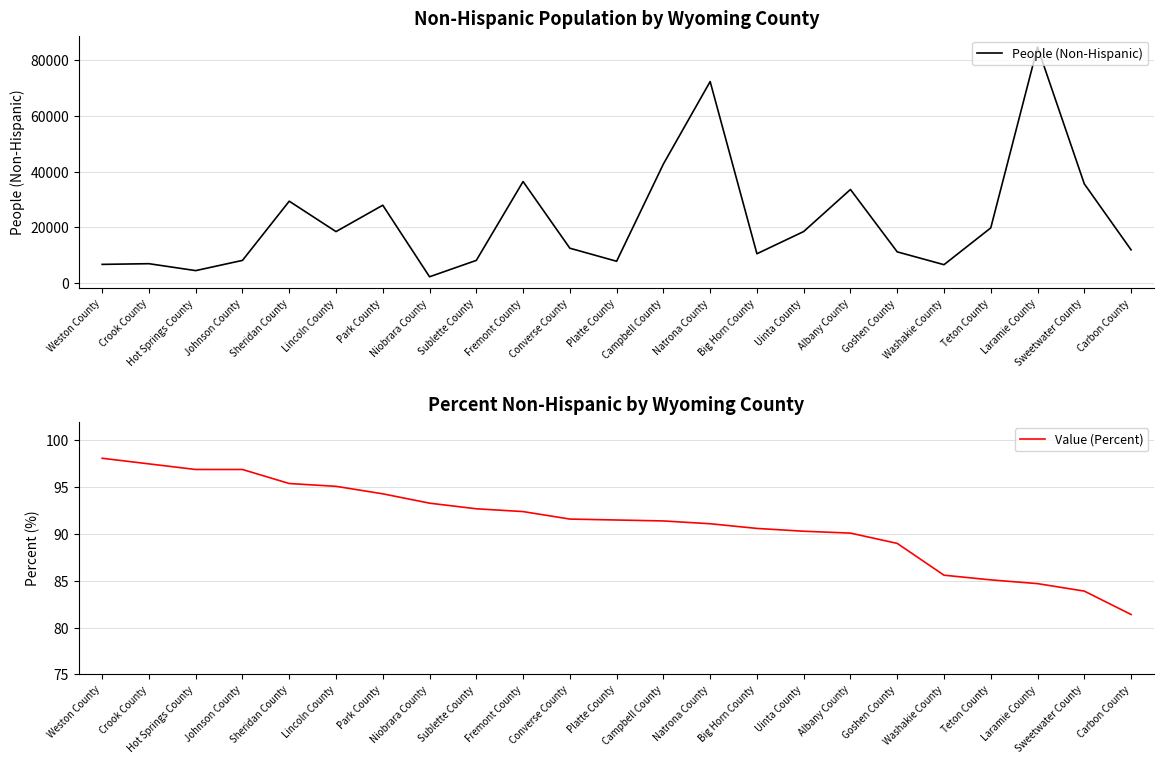

At which category does People (Non-Hispanic) reach its first local valley?

Hot Springs County